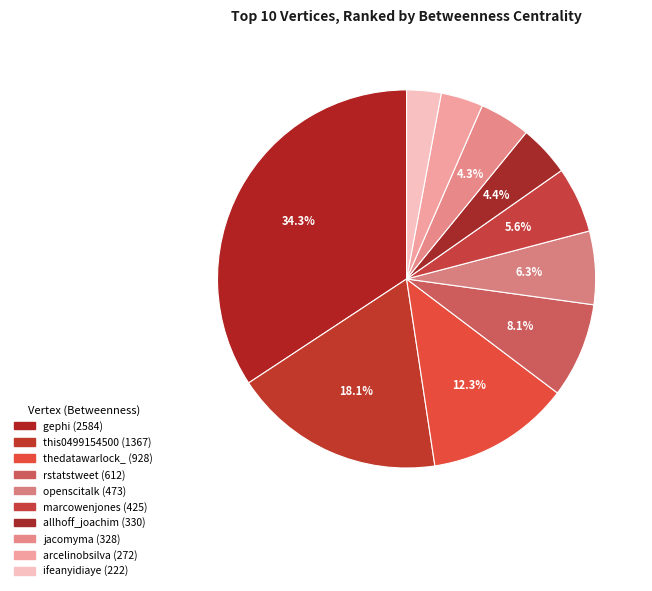

The allhoff_joachim slice represents 4% of the pie. True or false?

True